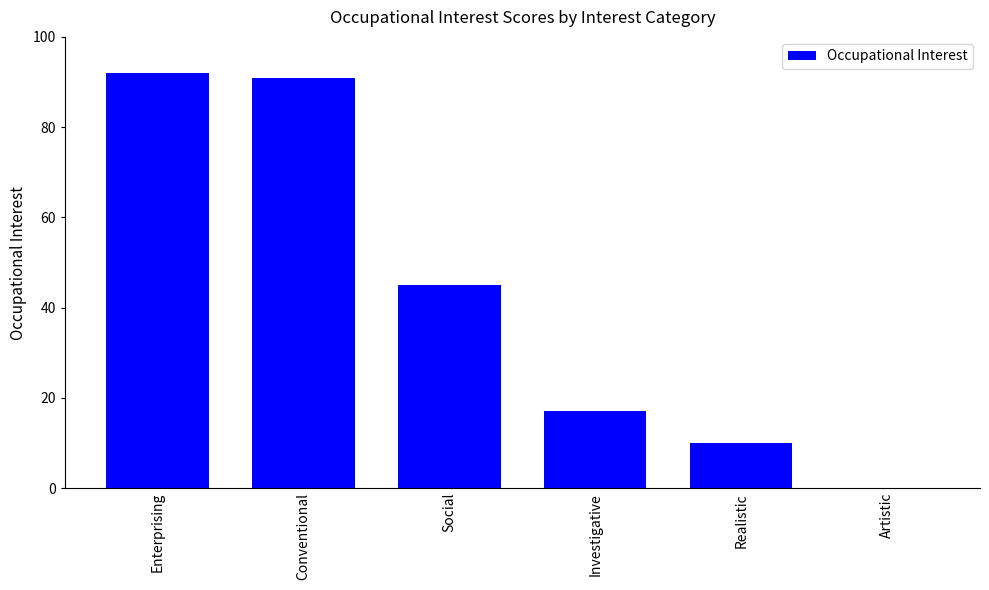

Reading right to left, extract all data points from this chart.

0	10	17	45	91	92